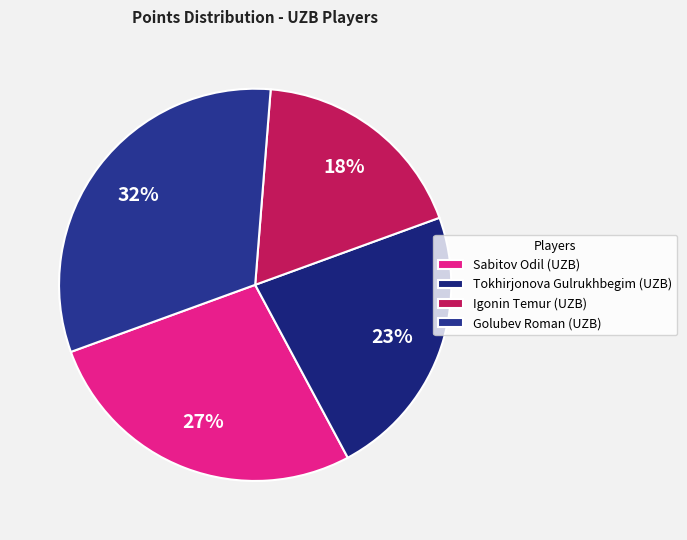

How many slices are in this pie chart?

4